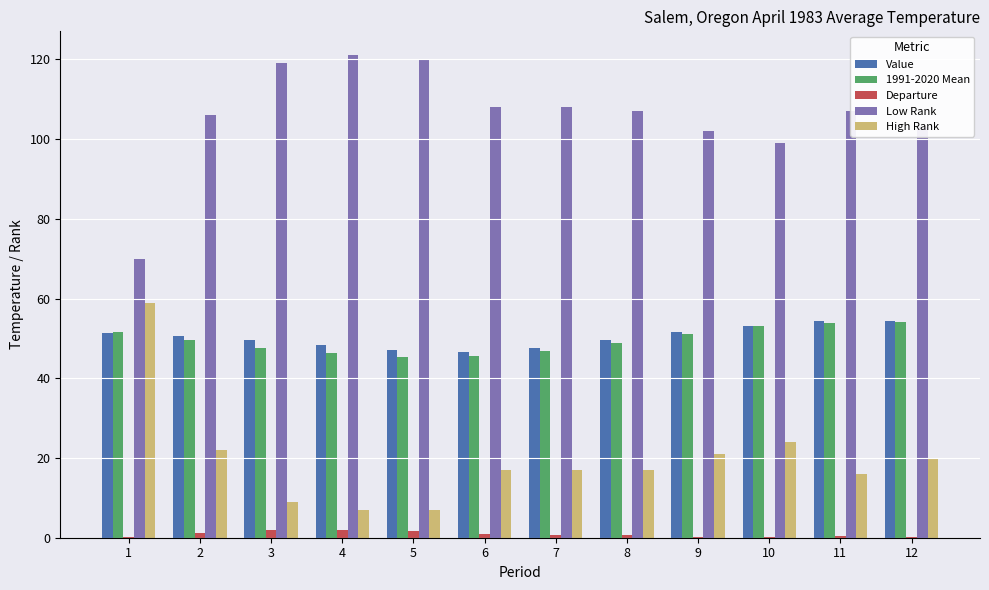

Is the value of Low Rank at 9 greater than the value of Departure at 4?

Yes